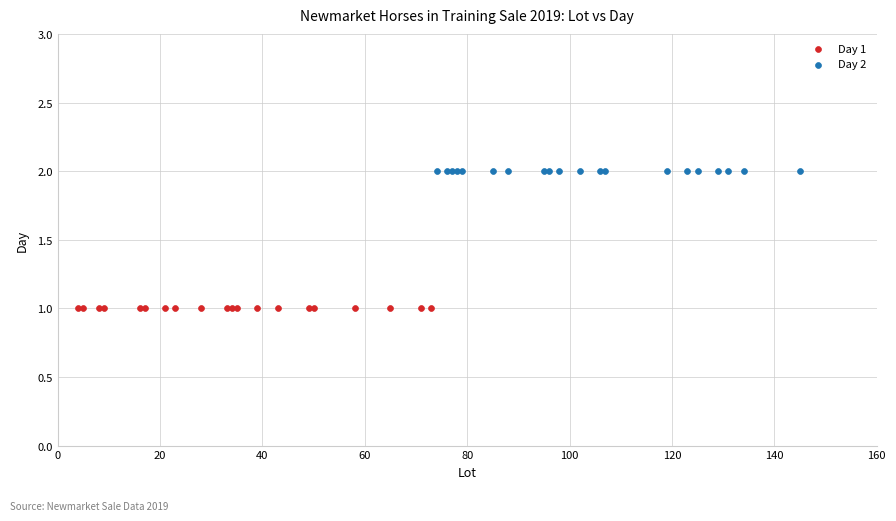

Which series contains the lowest Y value?

Day 1